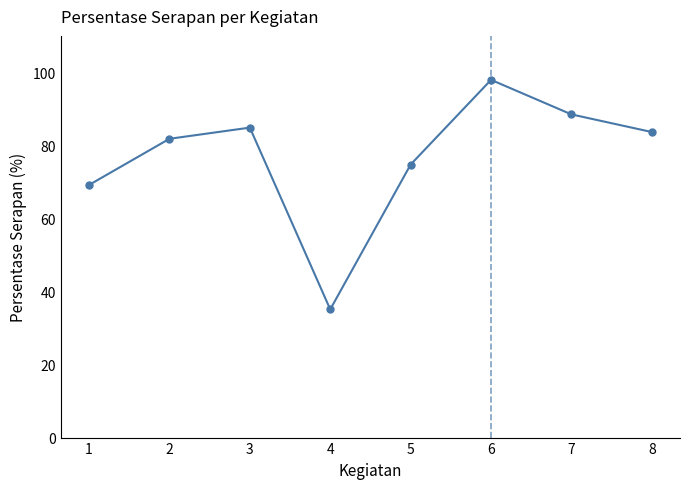

Approximately how many times larger is the value at 2 compared to 1?

1.2